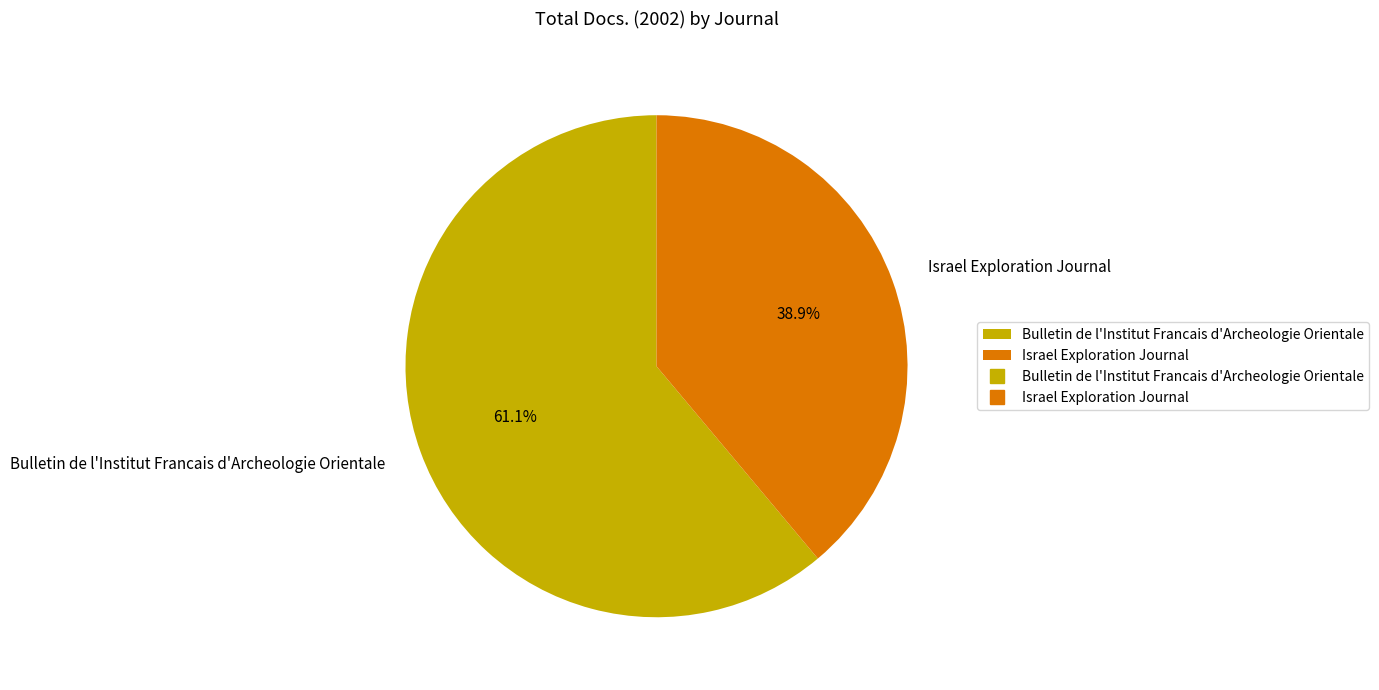

To the nearest percent, what is the combined percentage of Bulletin de l'Institut Francais d'Archeologie Orientale and Israel Exploration Journal?

100%